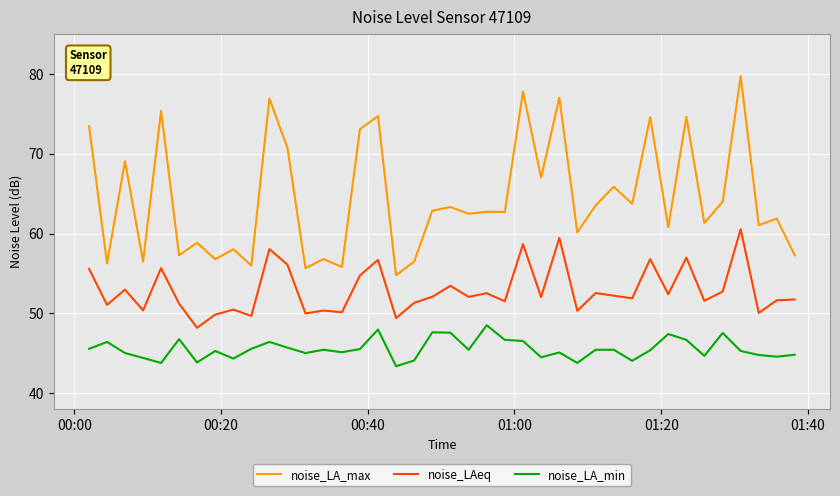

Does the chart display data point markers on the line(s)?

No